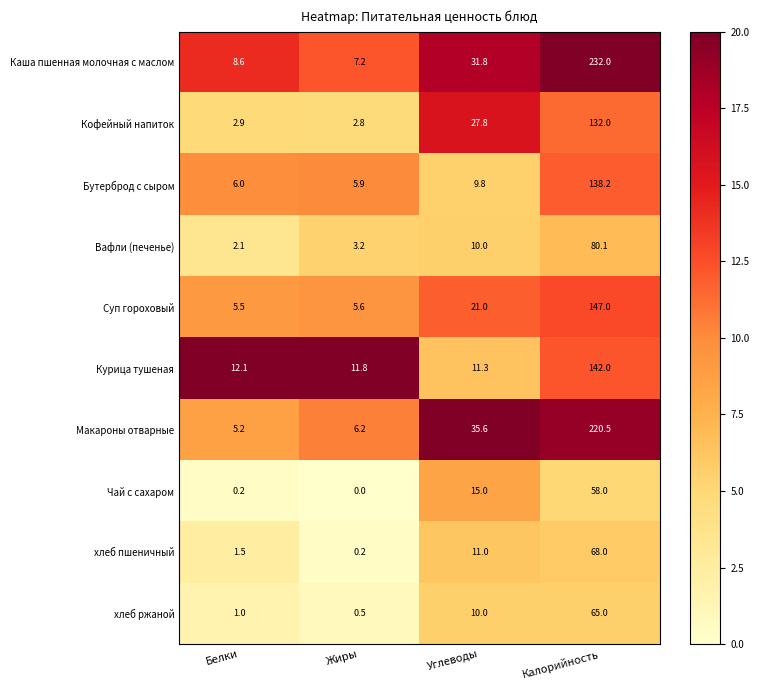

What value does the Бутерброд с сыром series have at Белки?

6.0